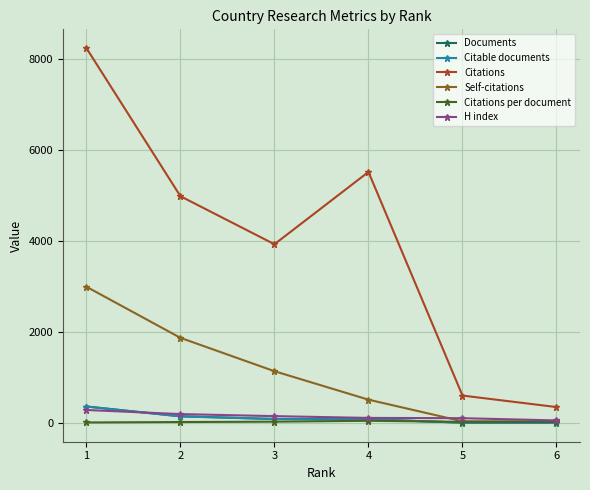

In Citations, how many points are lower than both neighbors (excluding endpoints)?

1